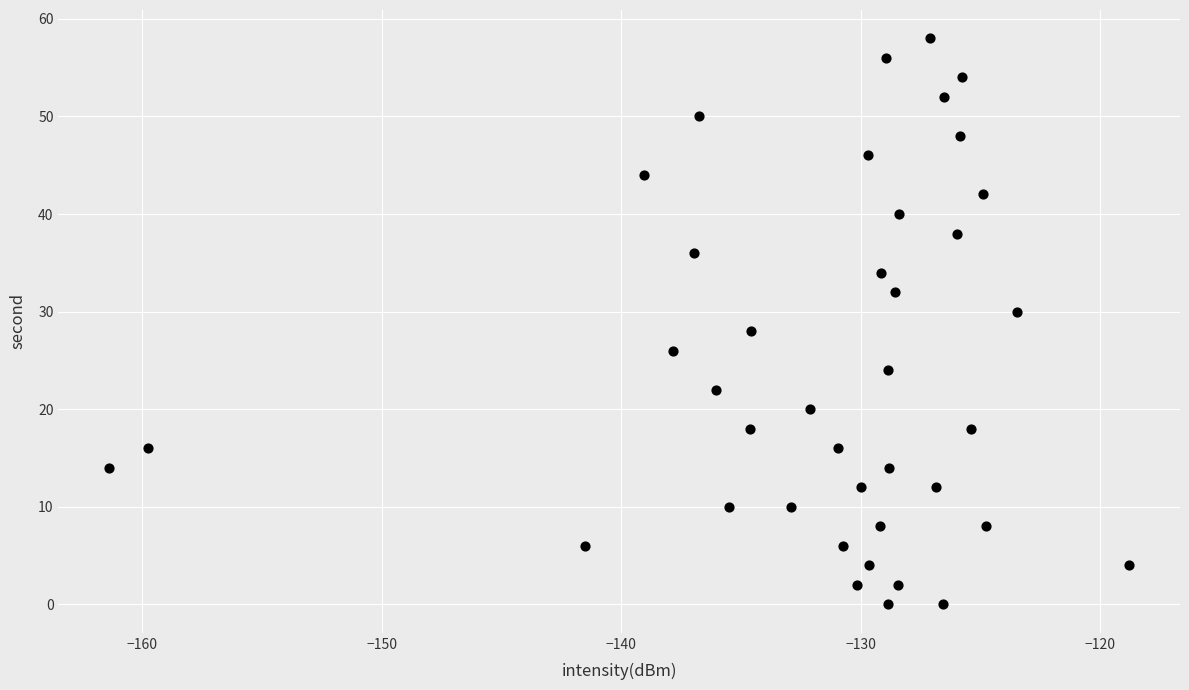

What is the range of Y values (max minus min)?

58